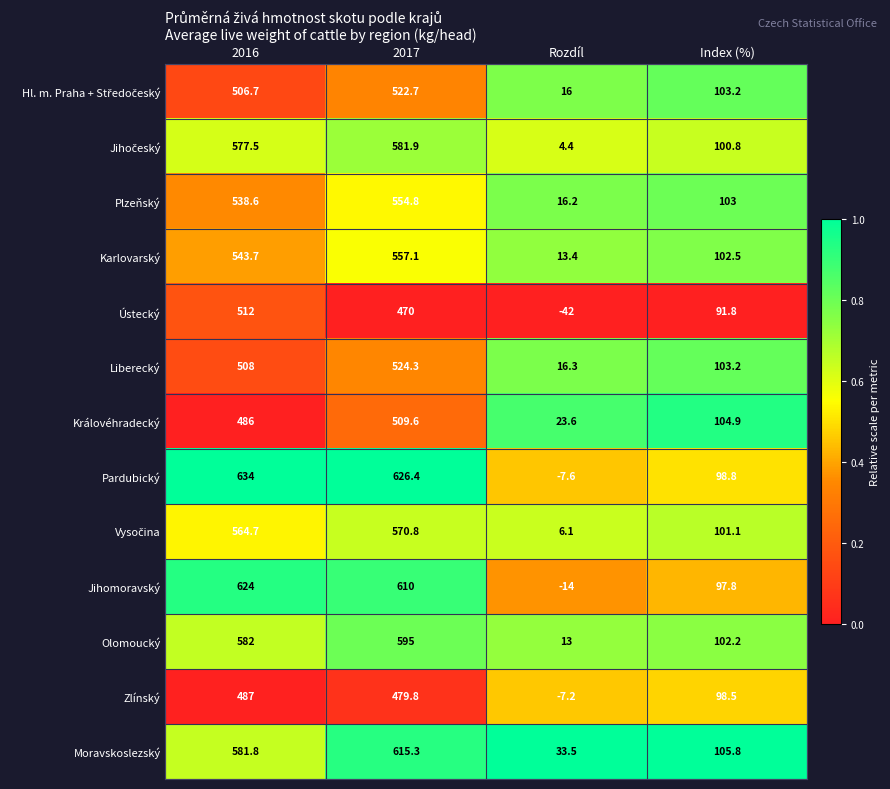

What is the greatest value displayed?

634.0